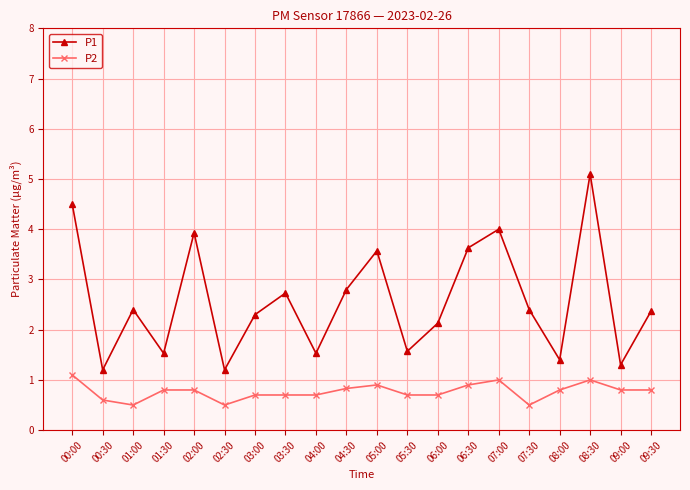

The value of P1 at 07:00 is 4.0. True or false?

True